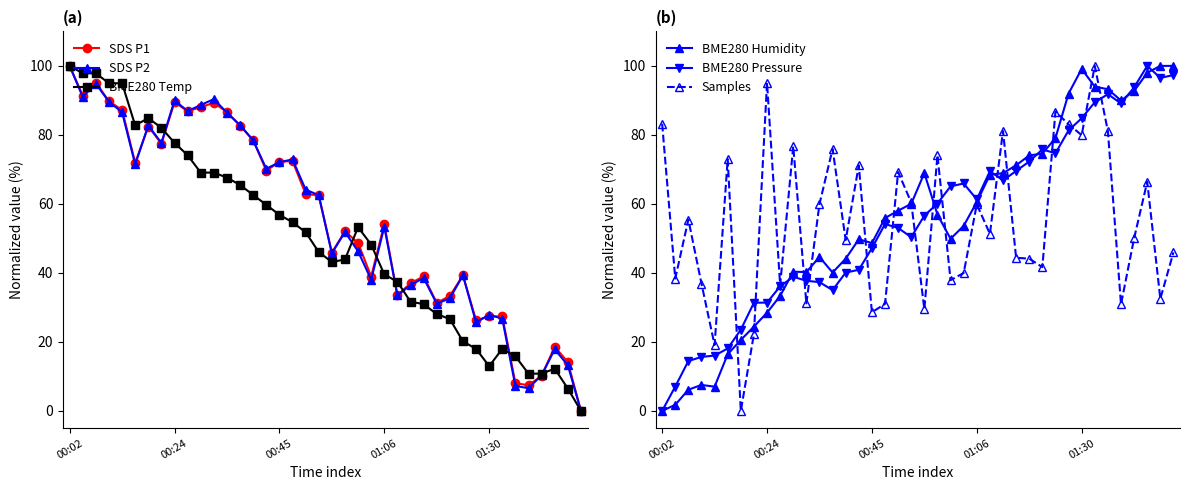

Is it true that BME280 Temp equals 39.6 at 01:06?

True